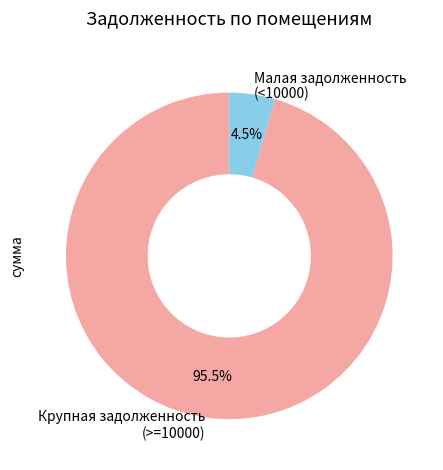

What is the smallest slice in the pie chart?

Малая задолженность (<10000)